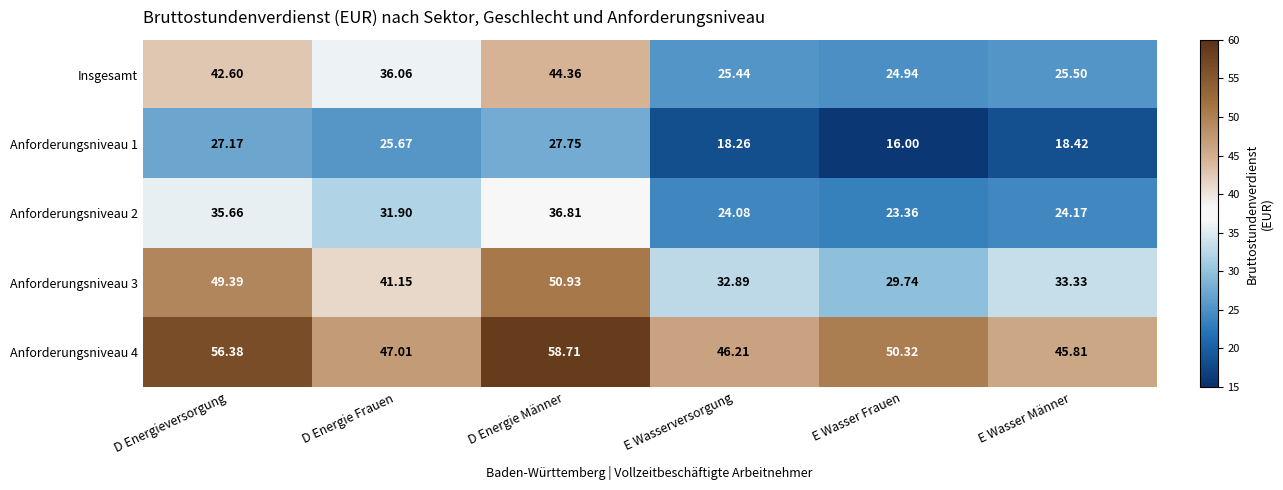

At which category is the sum across all series the highest?

D Energie Männer